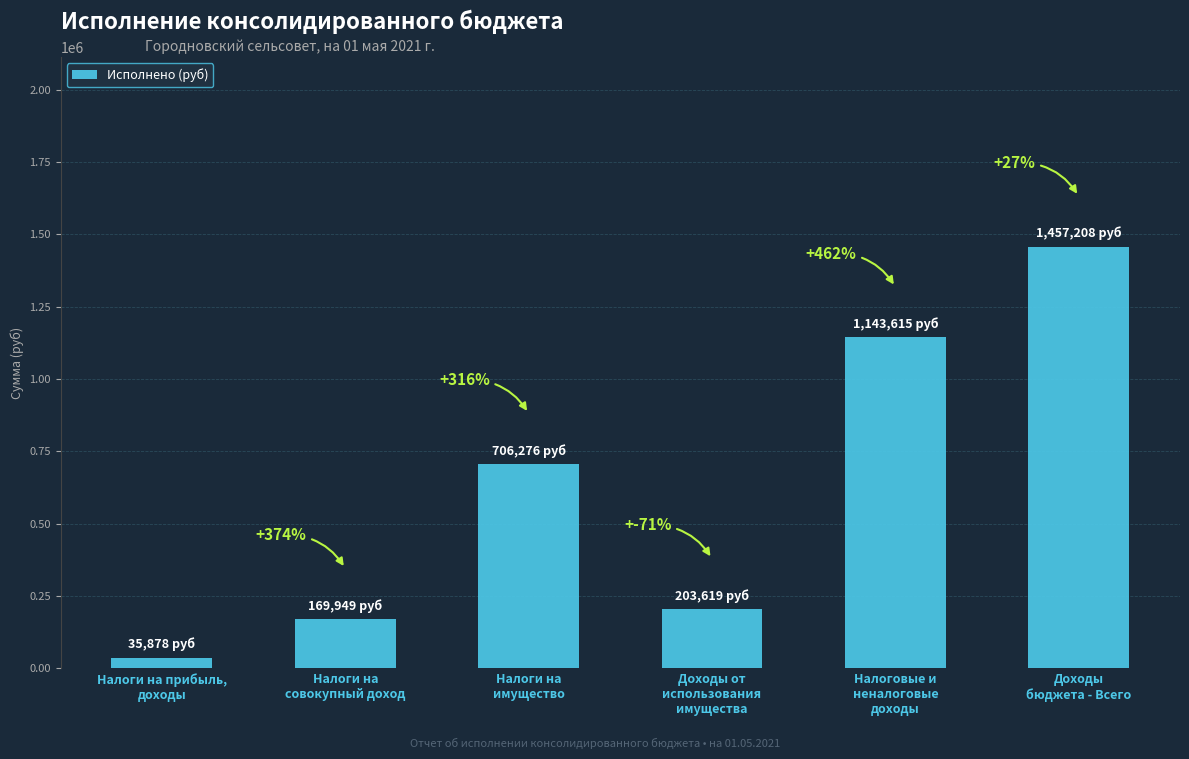

How many bars are there in total?

6